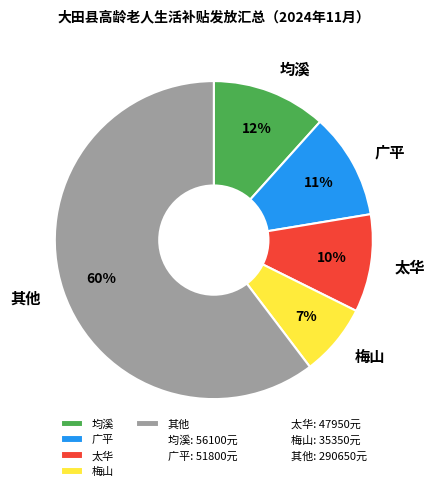

True or false: 梅山 accounts for 1% of the total.

False